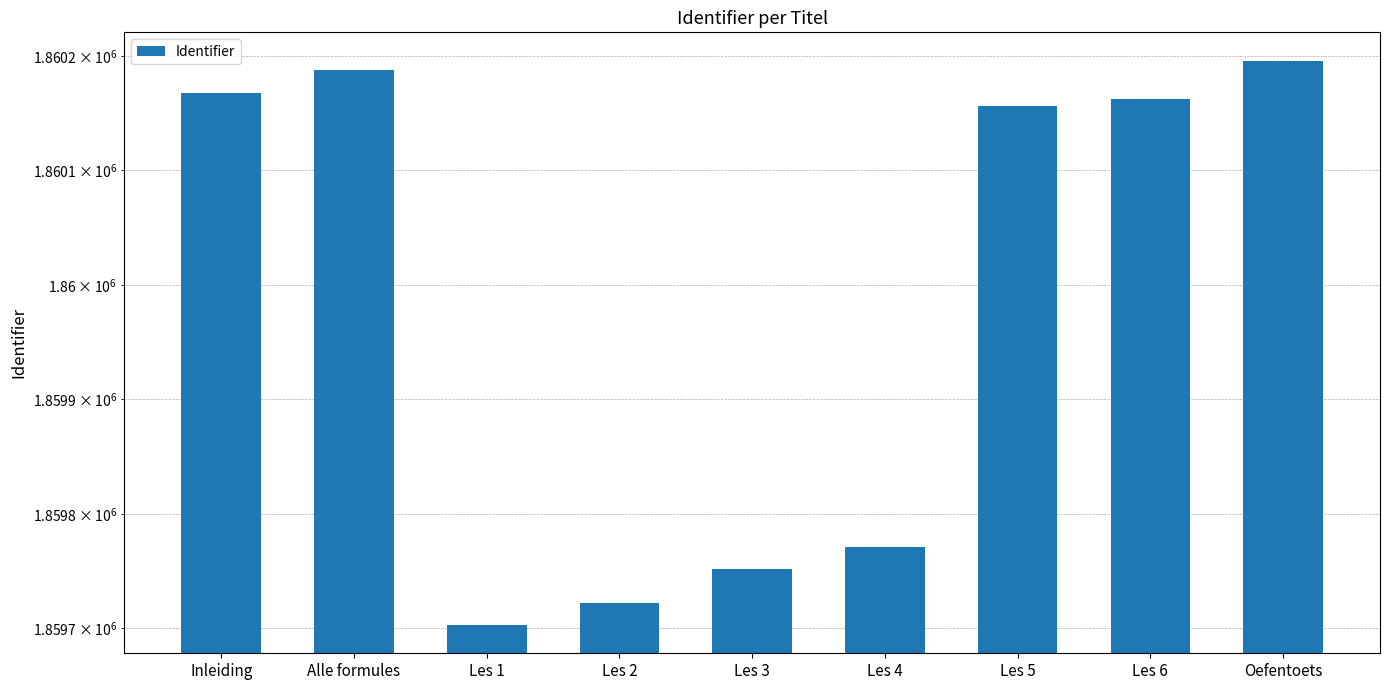

What is the sum of all values?

16739818